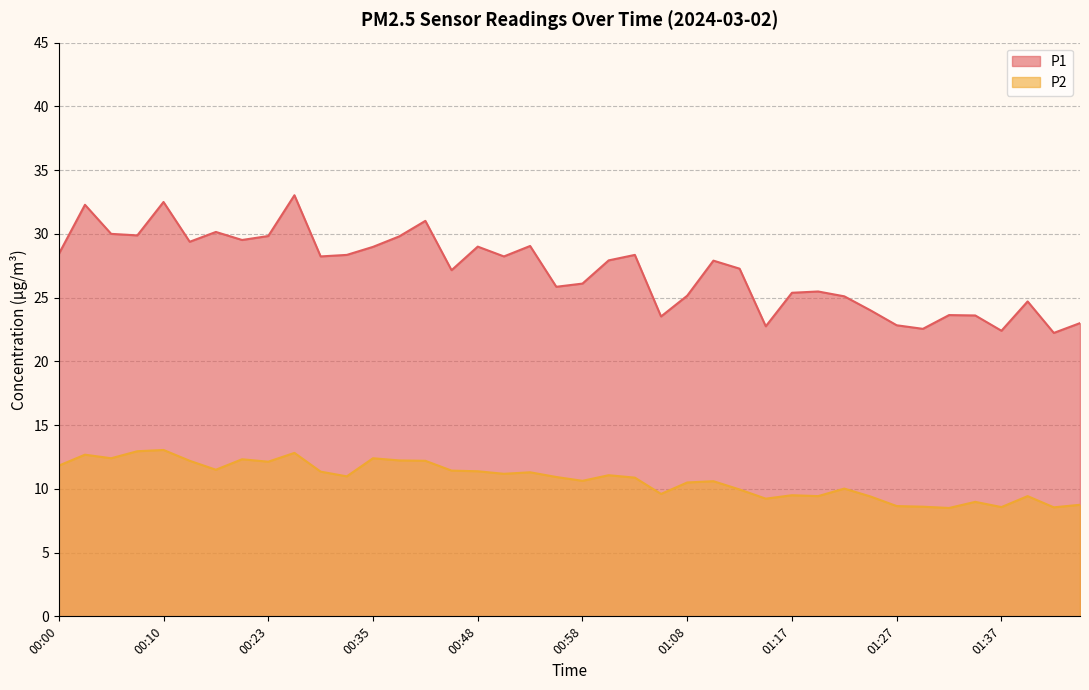

Rank the series by their maximum value, from lowest to highest.

P2, P1